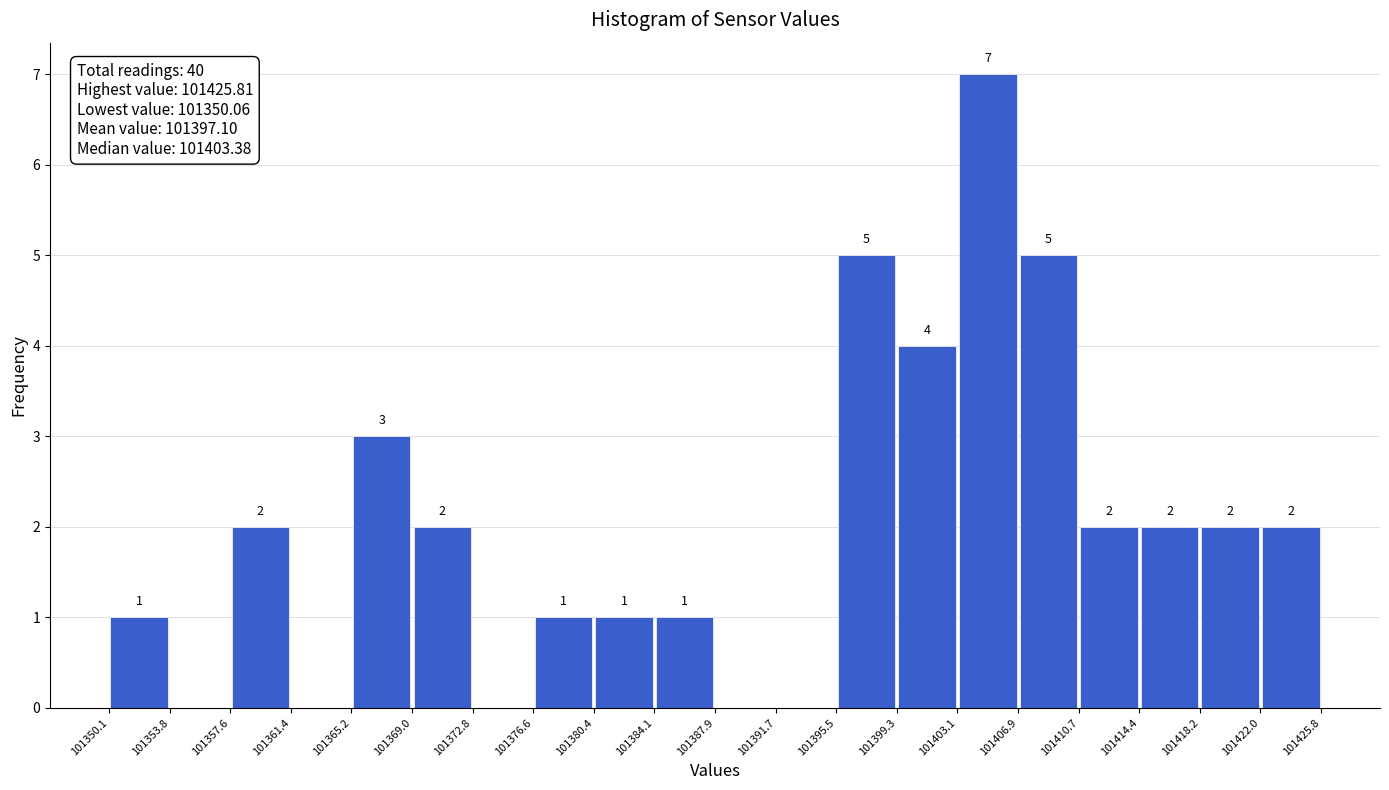

Over which range of the x-axis is the bar tallest?

101403.1 to 101406.9